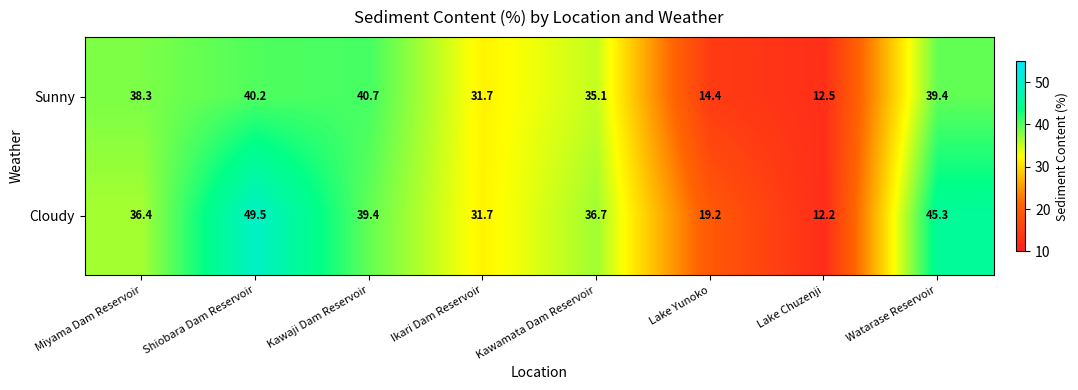

Which series has the widest spread of values?

Cloudy